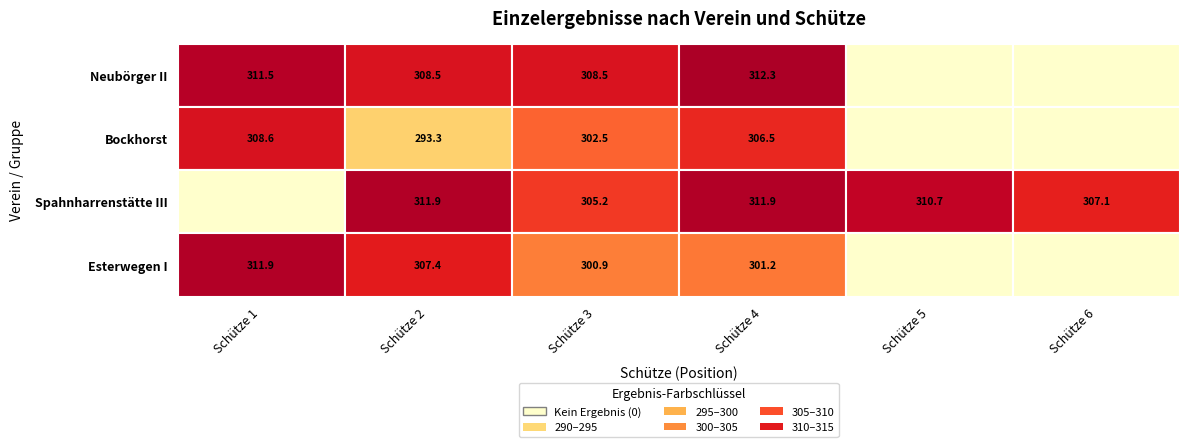

The value of Neubörger II at Schütze 2 is 153.1. True or false?

False